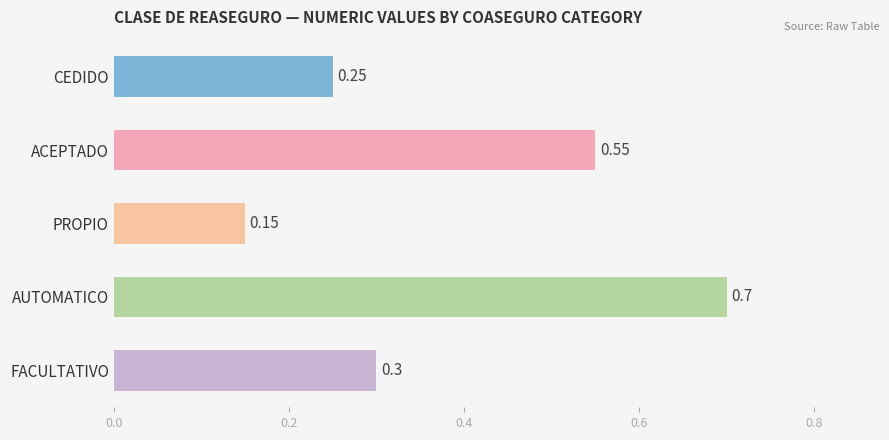

What is the label of the 2nd bar from the bottom?

AUTOMATICO